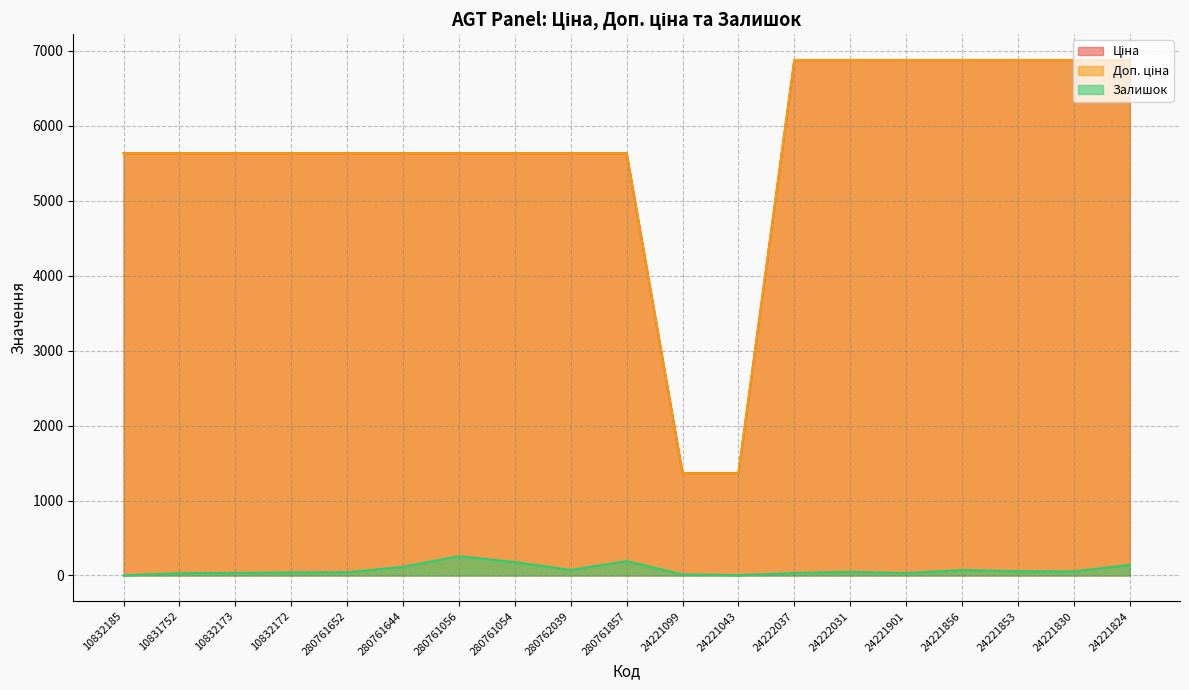

Where is Ціна nearest to the value 4122?

10832185